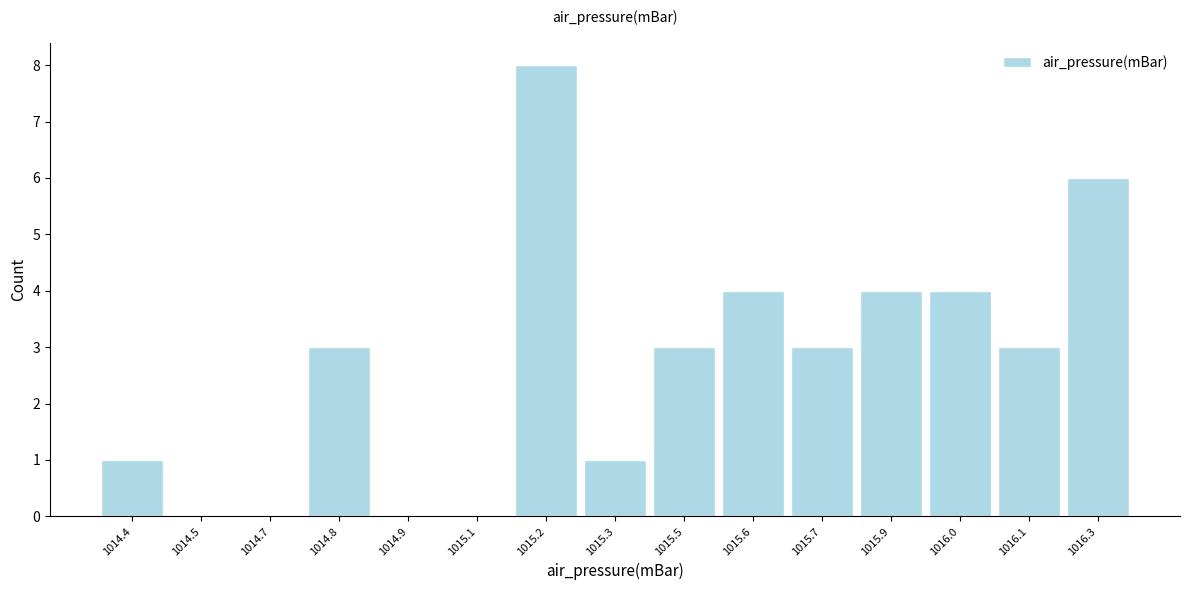

Reading left to right, transcribe all the data shown in this chart.

1014.4=1	1014.5=0	1014.7=0	1014.8=3	1014.9=0	1015.1=0	1015.2=8	1015.3=1	1015.5=3	1015.6=4	1015.7=3	1015.9=4	1016.0=4	1016.1=3	1016.3=6